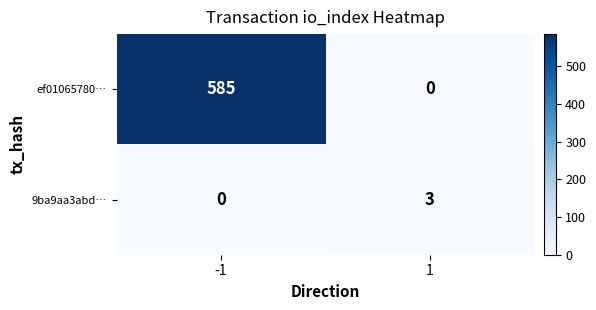

What is the difference between the 9ba9aa3abd… values at -1 and 1?

3